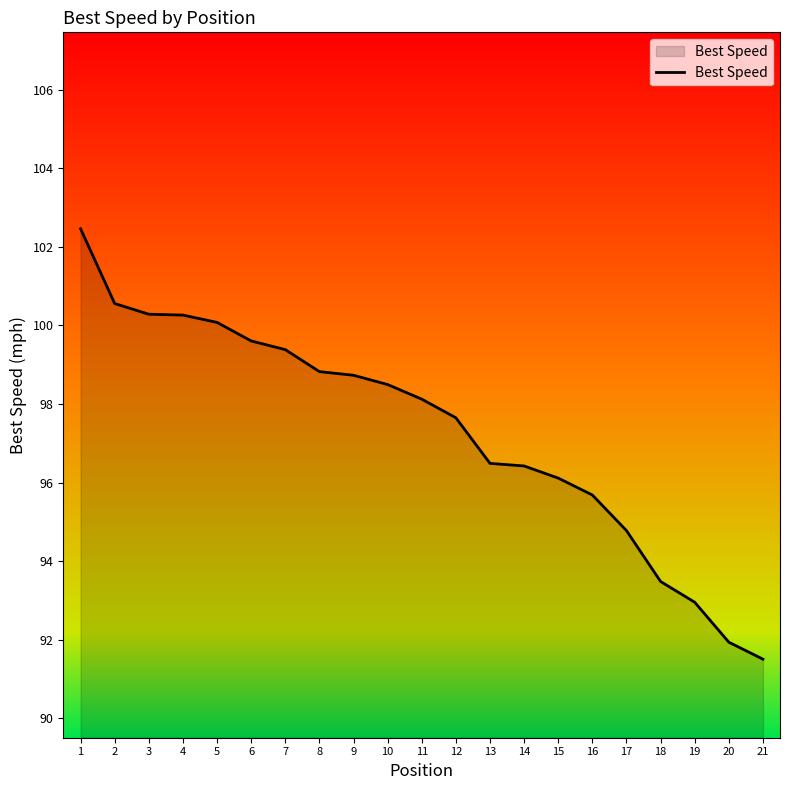

Approximately how many times larger is the value at 14 compared to 6?

1.0